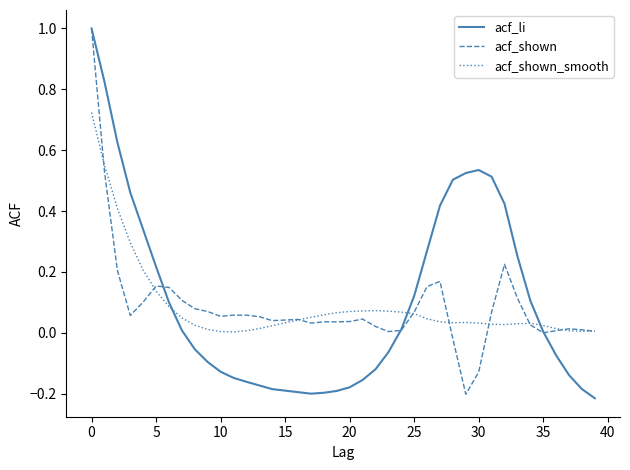

What is the maximum value for acf_li?

1.0